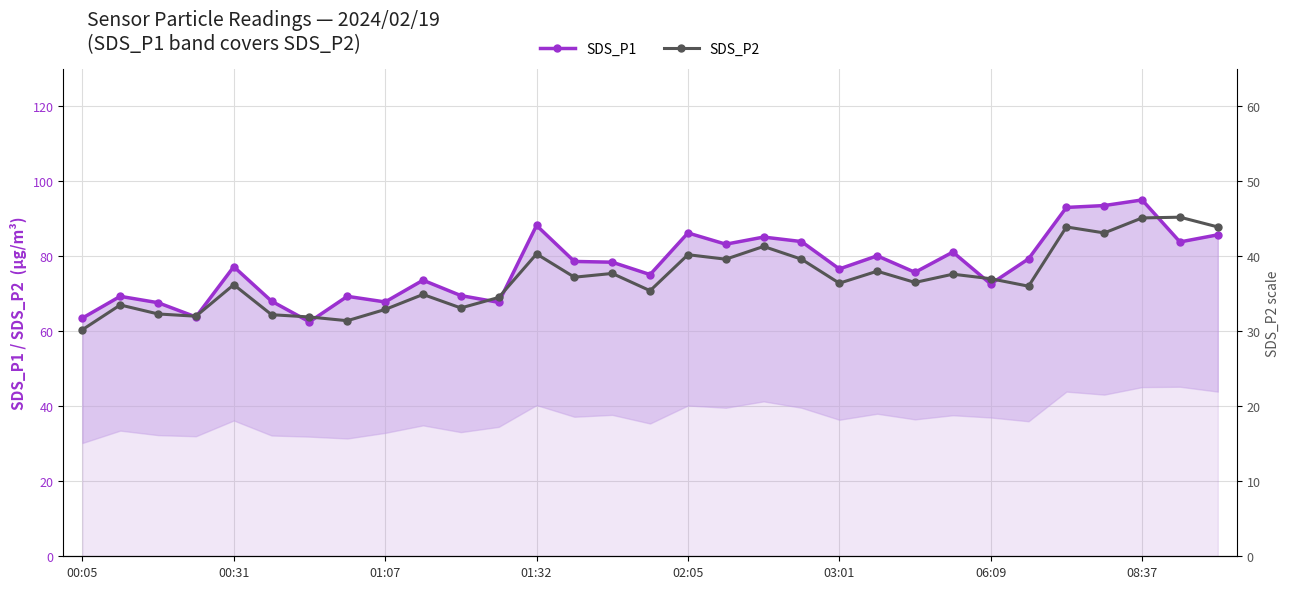

What is the total value across all series at 26?

136.9